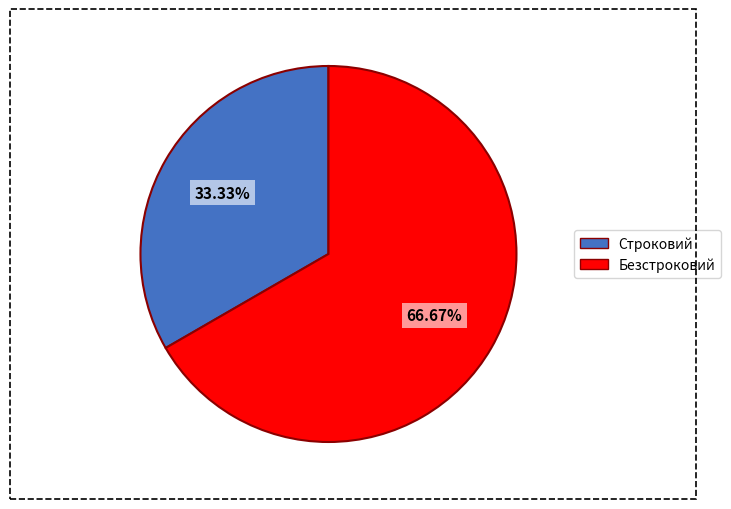

True or false: Безстроковий accounts for 67% of the total.

True